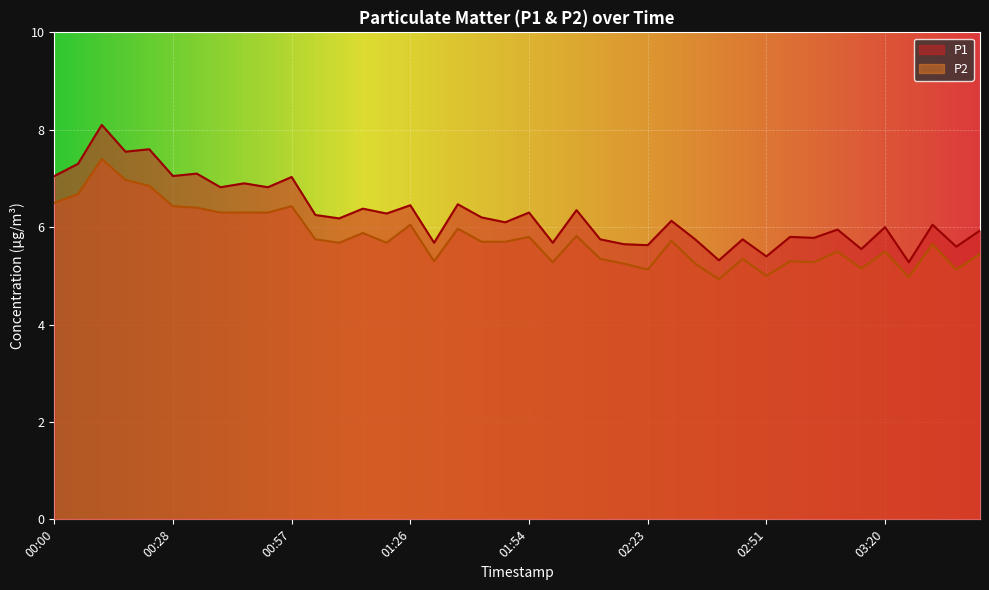

How many values in the P1 series exceed 6?

23